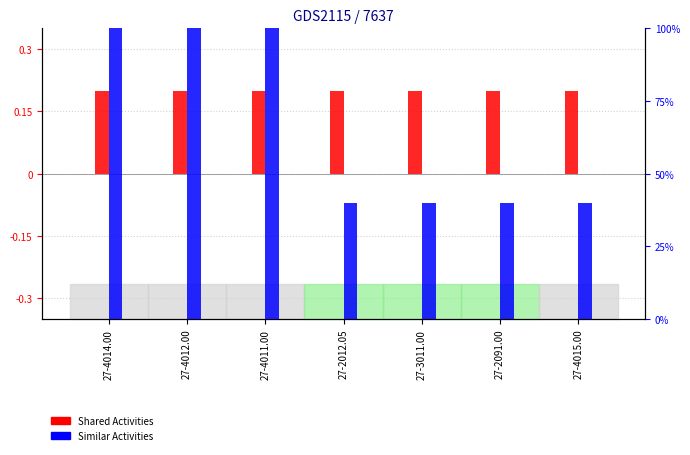

Are the bars grouped side by side (vs. stacked)?

Yes